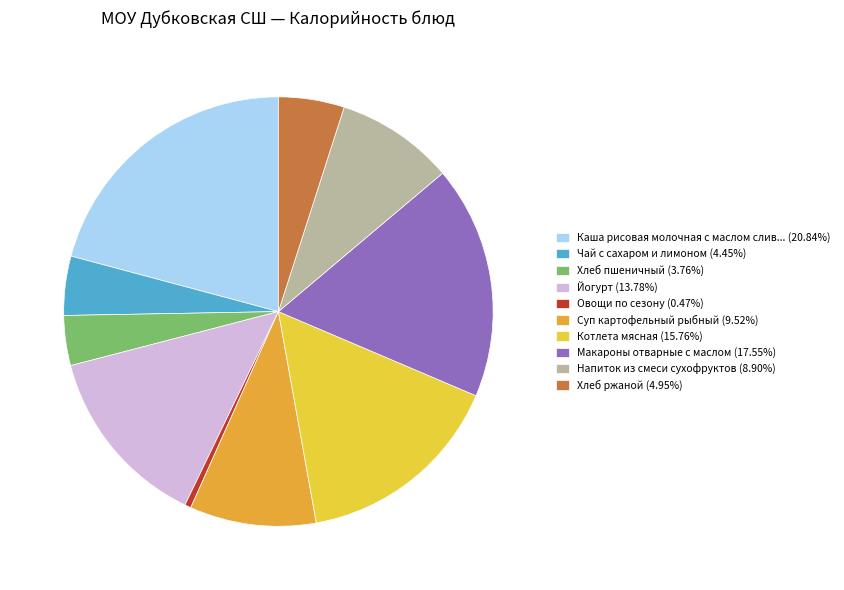

Is the sum of Хлеб ржаной (4.95%) and Суп картофельный рыбный (9.52%) greater than half?

No